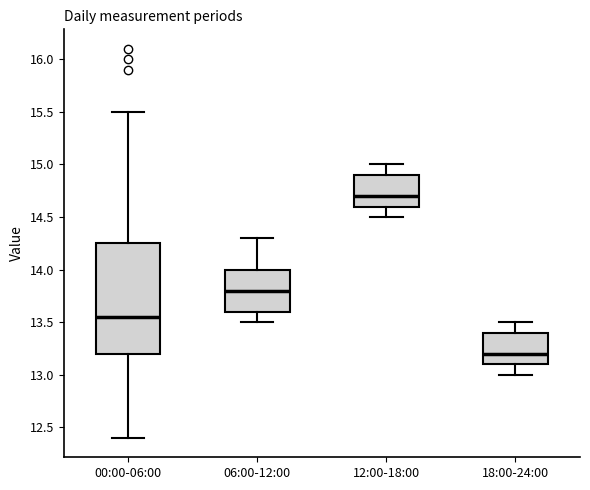

Reading left to right, read every box against the y-axis: the position of its median line, the range the box covers, and the ends of its whiskers. The values are not printed on the chart, so give them approximately, as read against the axis.

00:00-06:00: median 13.55, box 13.20 to 14.25, whiskers 12.40 to 15.50
06:00-12:00: median 13.80, box 13.60 to 14.00, whiskers 13.50 to 14.30
12:00-18:00: median 14.70, box 14.60 to 14.90, whiskers 14.50 to 15.00
18:00-24:00: median 13.20, box 13.10 to 13.40, whiskers 13.00 to 13.50